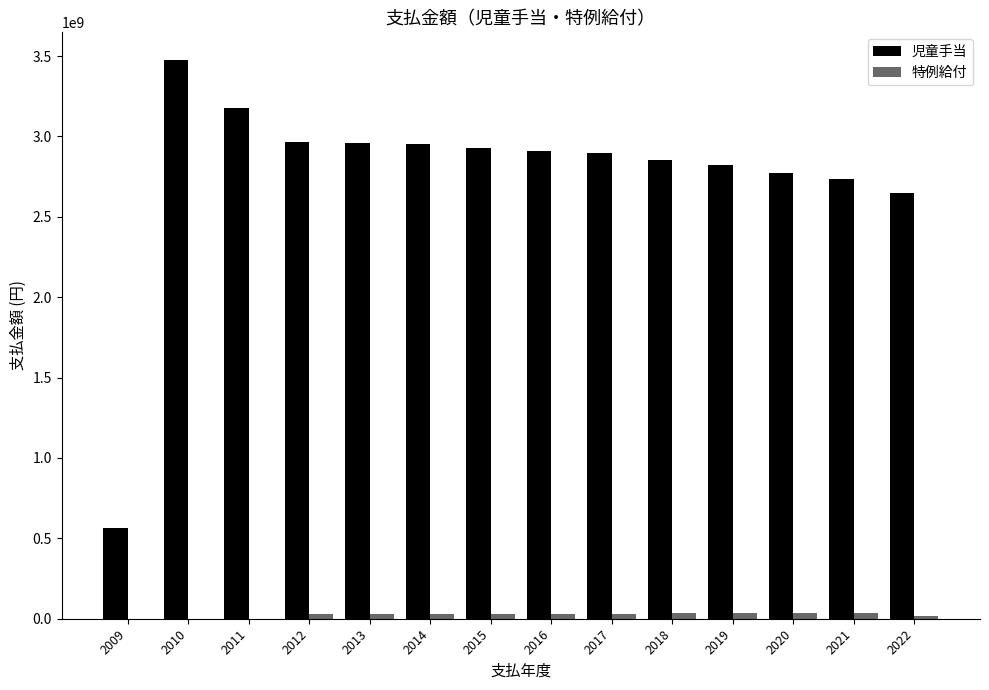

Which series has the widest spread of values?

児童手当